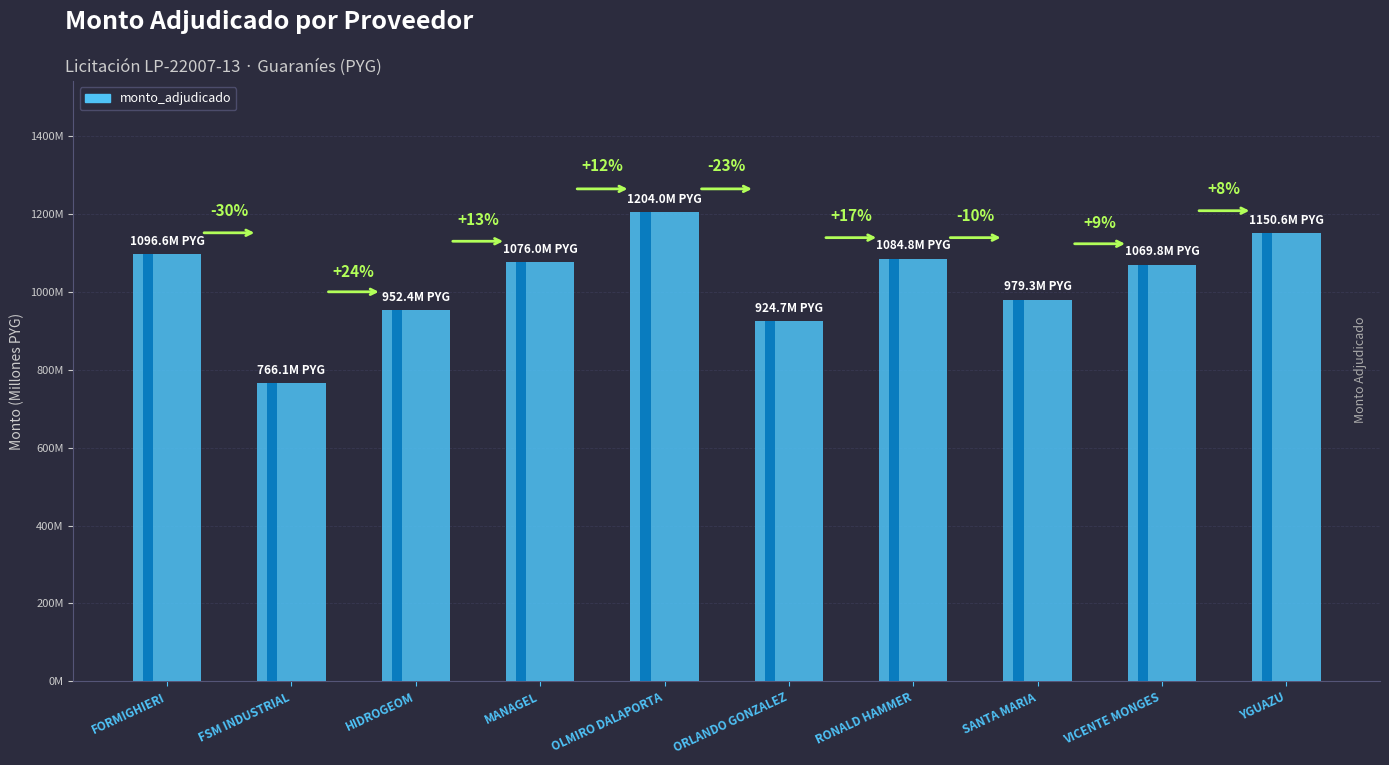

Between FSM INDUSTRIAL and RONALD HAMMER, which is larger?

RONALD HAMMER